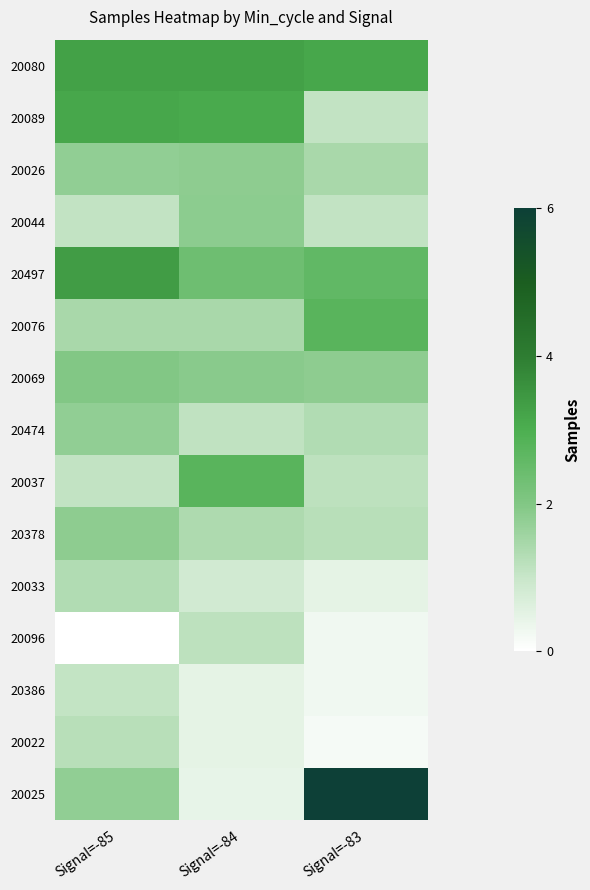

Rank the series by their maximum value, from highest to lowest.

20025, 20497, 20080, 20089, 20076, 20037, 20069, 20044, 20026, 20378, 20474, 20033, 20022, 20096, 20386